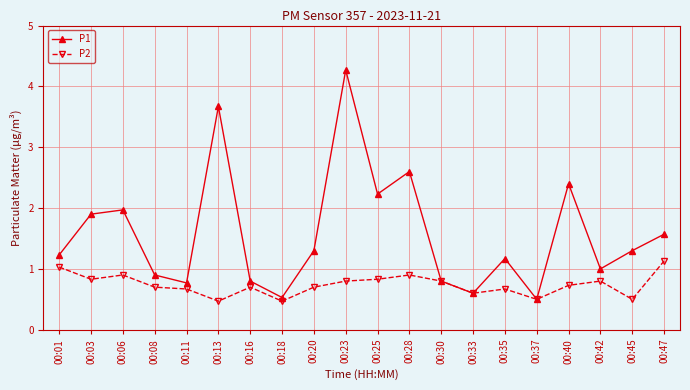

Does the chart display data point markers on the line(s)?

Yes